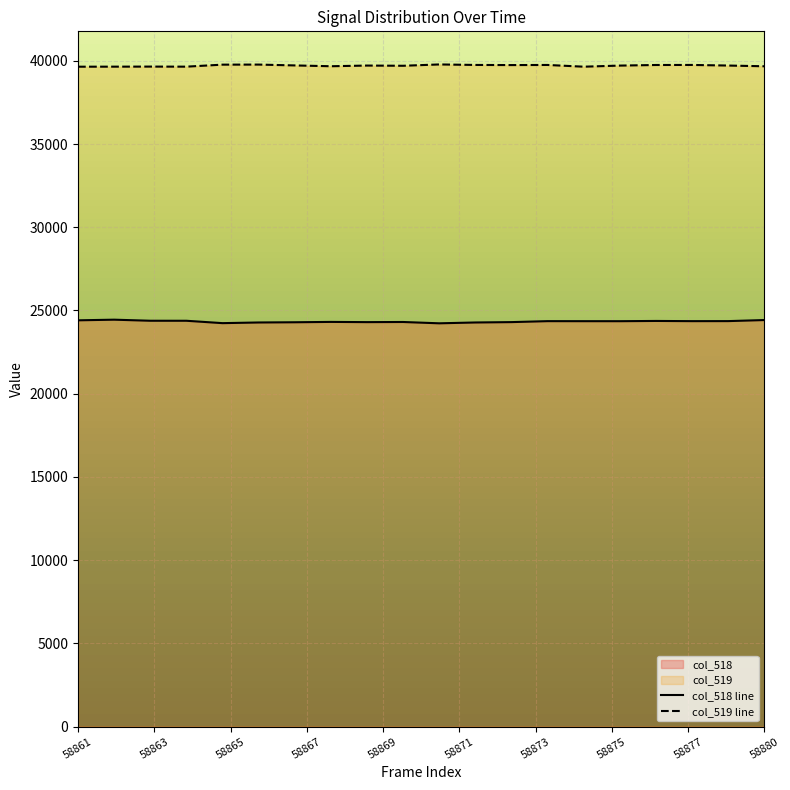

Is it true that col_518 line equals 24426 at 58880?

True